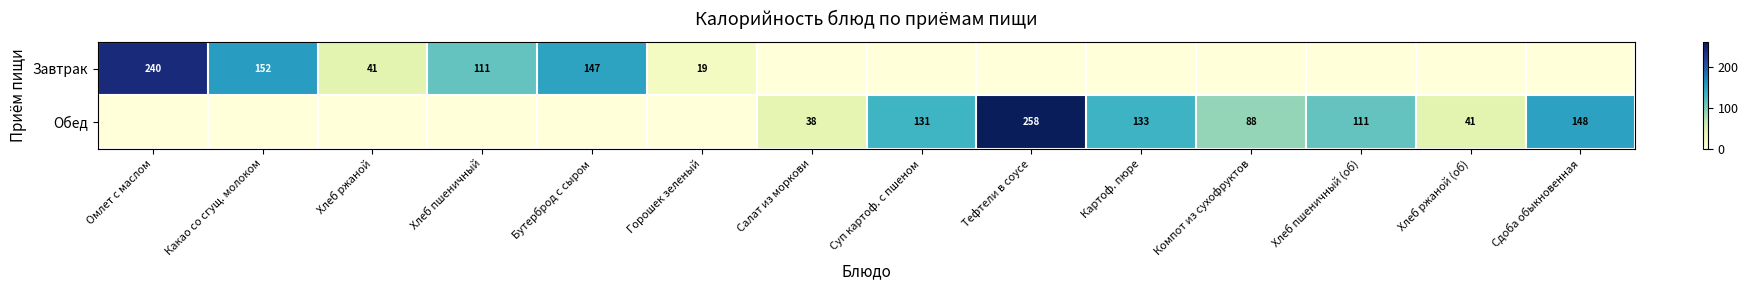

Is it true that Обед equals 213 at Сдоба обыкновенная?

False